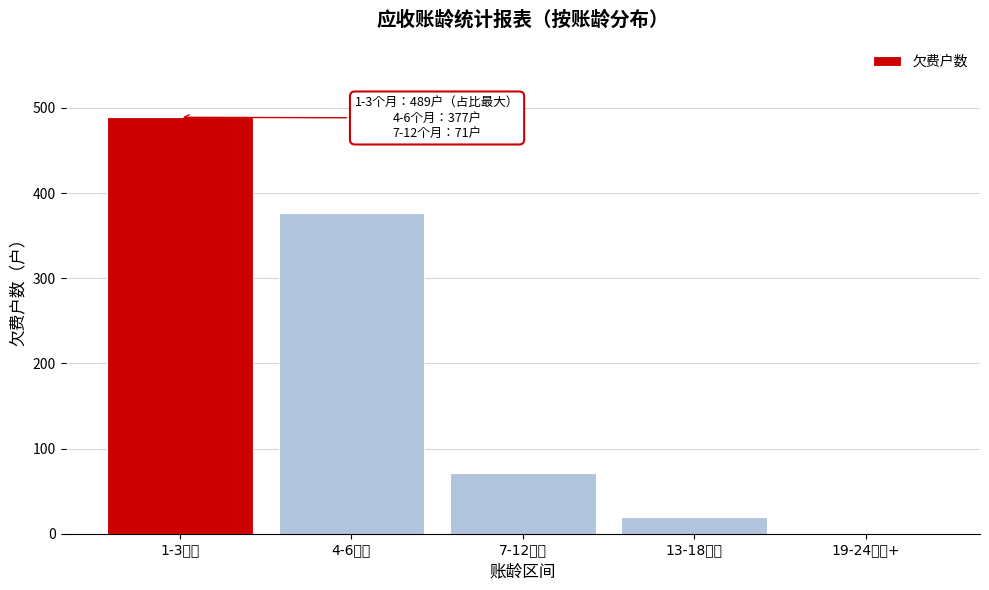

Reading left to right, transcribe all the data shown in this chart.

1-3个月=489	4-6个月=377	7-12个月=71	13-18个月=20	19-24个月+=0